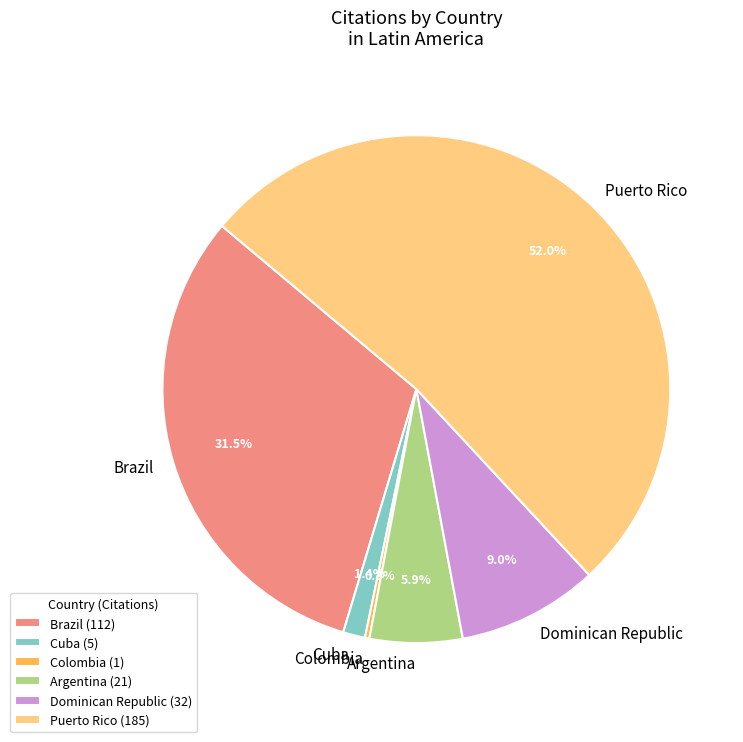

Which slice represents more than half of the pie?

Puerto Rico